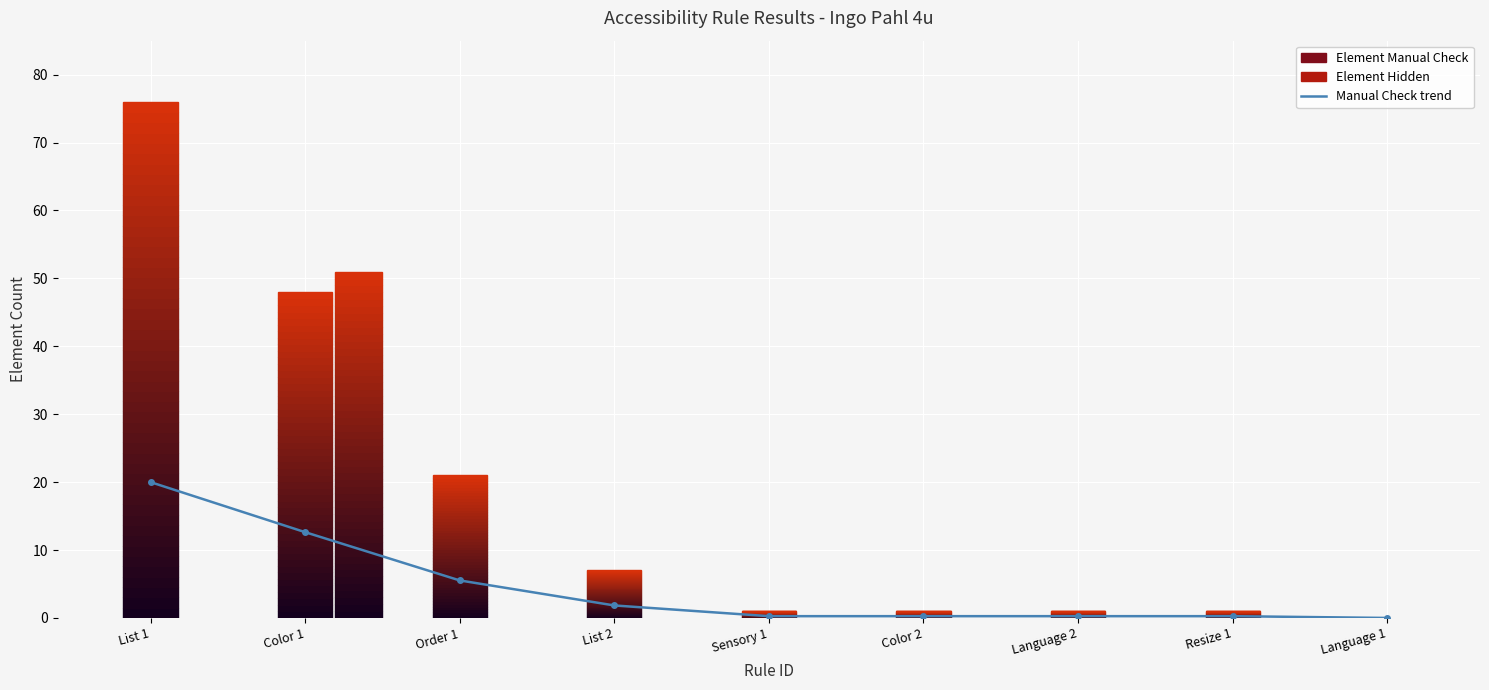

What is the difference between the second highest and minimum values?

12.6